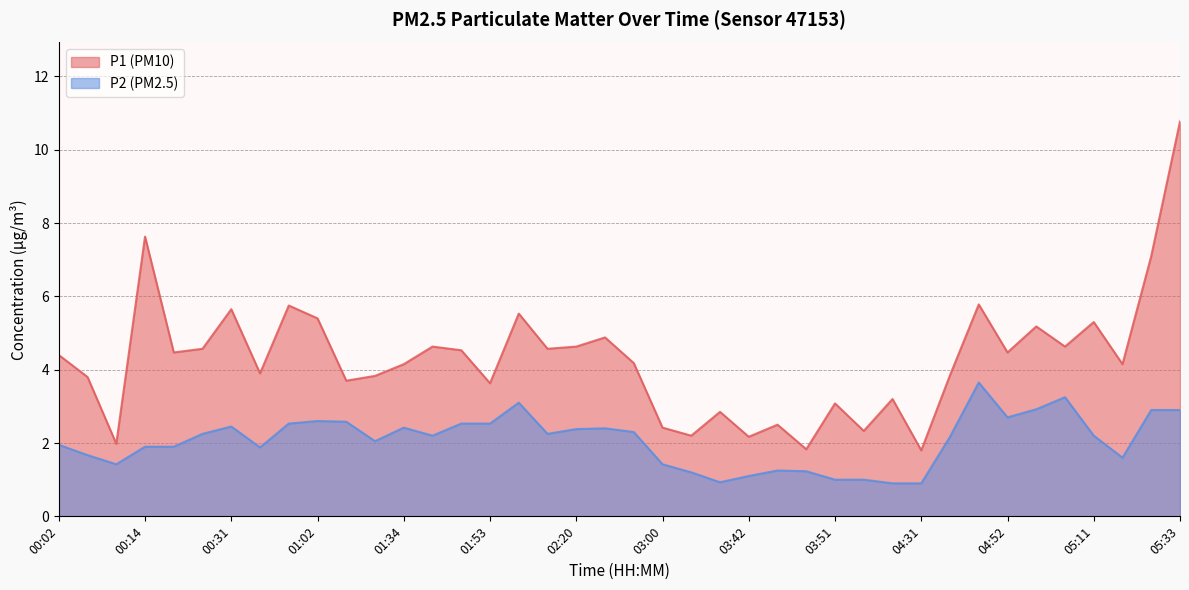

What value does the P2 series have at 01:02?

2.6